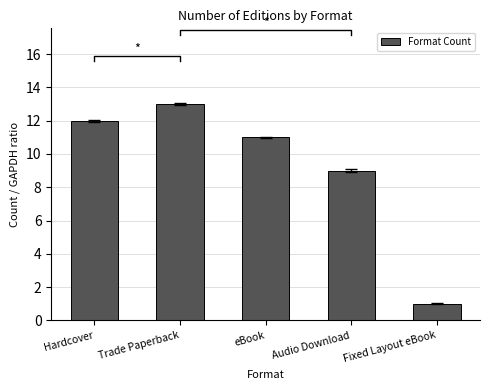

Is it true that the value at Trade Paperback is 13?

True